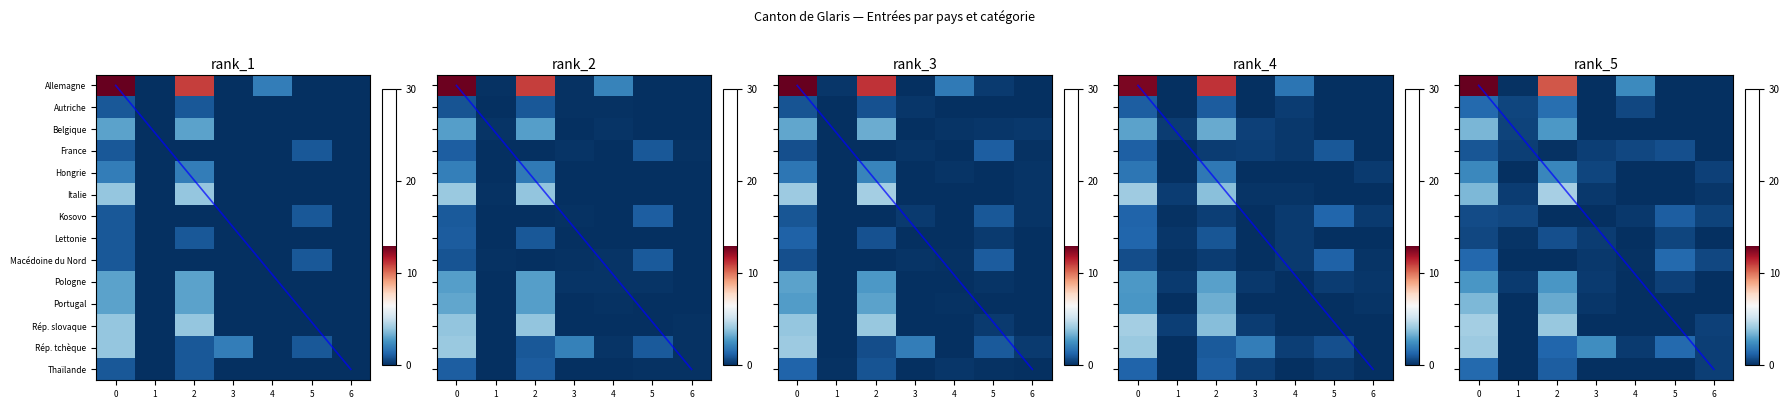

Count the number of data series in this chart.

14